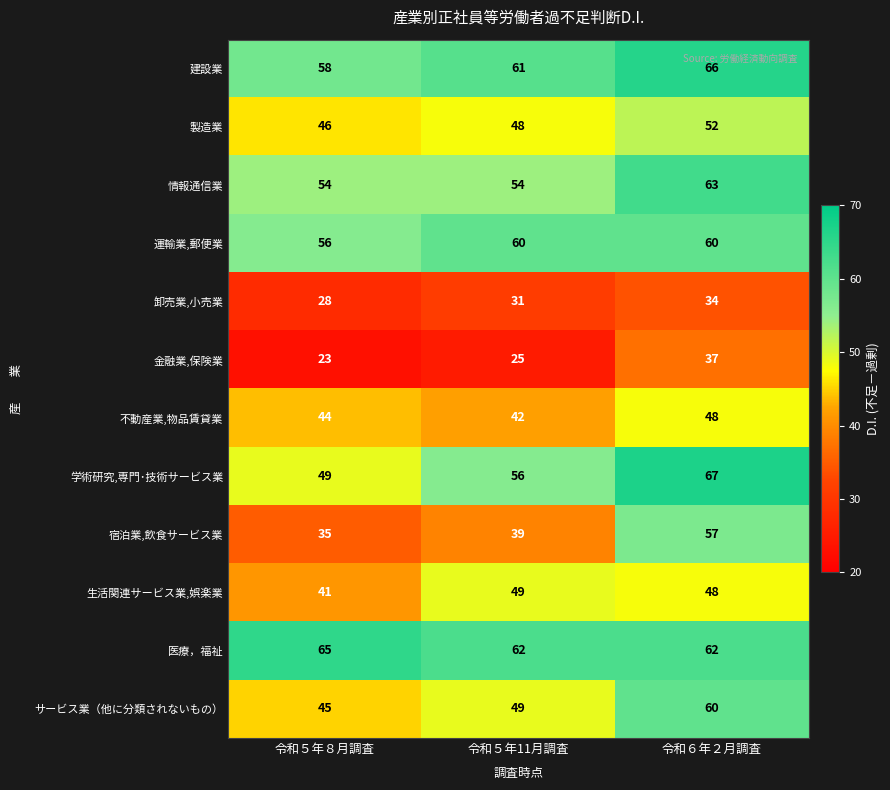

Where is 建設業 nearest to the value 62?

令和５年11月調査